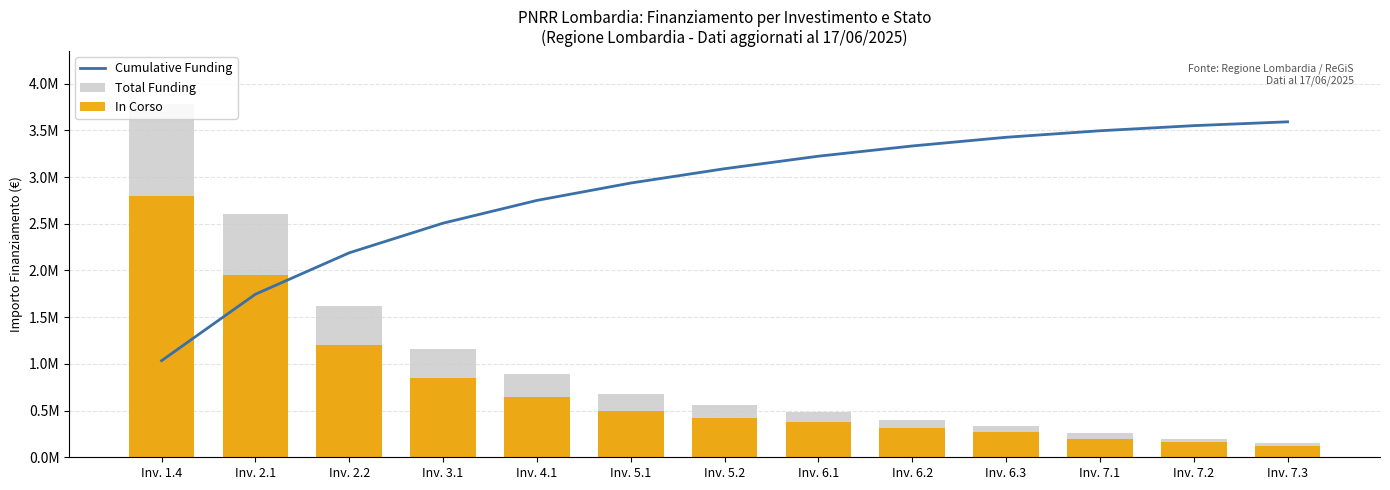

Is the value of In Corso at Inv. 2.1 greater than the value of Cumulative Funding at Inv. 2.2?

No